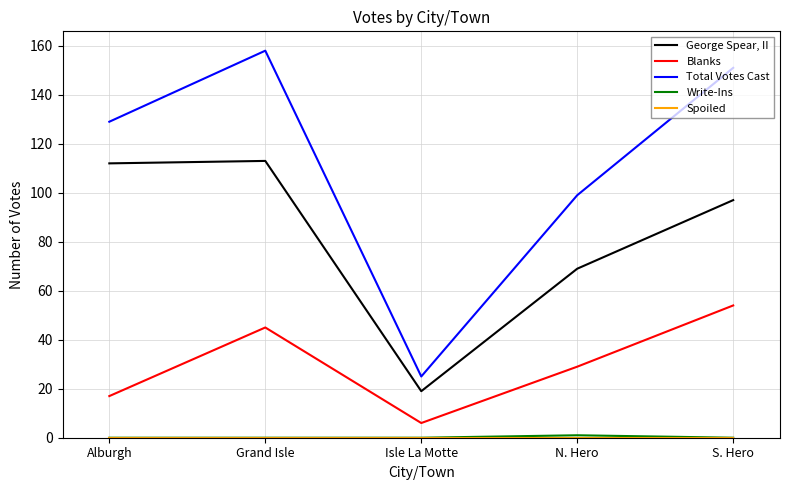

At which label does Total Votes Cast reach its minimum?

Isle La Motte